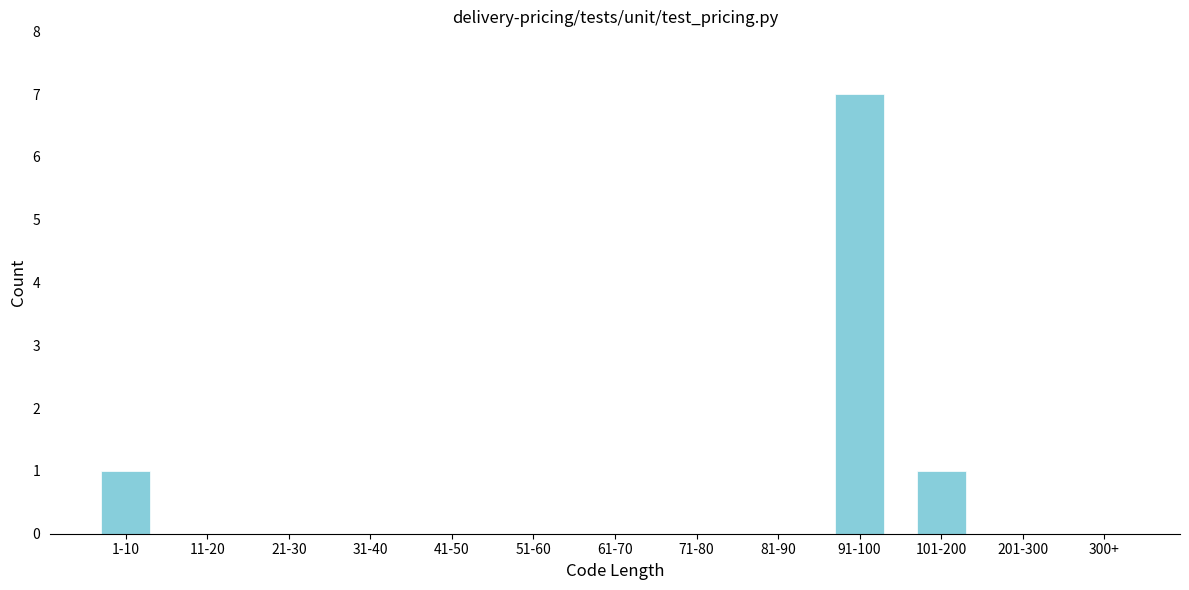

Reading right to left, transcribe all the data shown in this chart.

300+=0	201-300=0	101-200=1	91-100=7	81-90=0	71-80=0	61-70=0	51-60=0	41-50=0	31-40=0	21-30=0	11-20=0	1-10=1